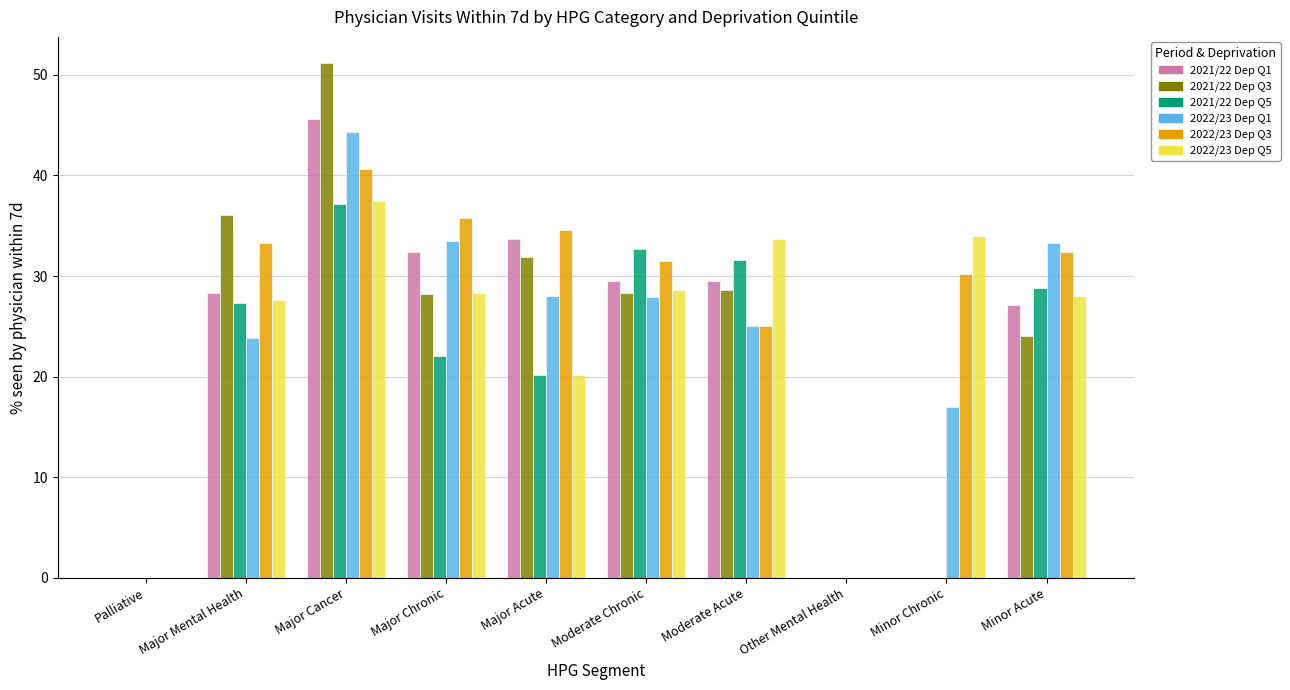

Between Palliative and Moderate Chronic, which series saw the biggest shift?

2021/22 Dep Q5